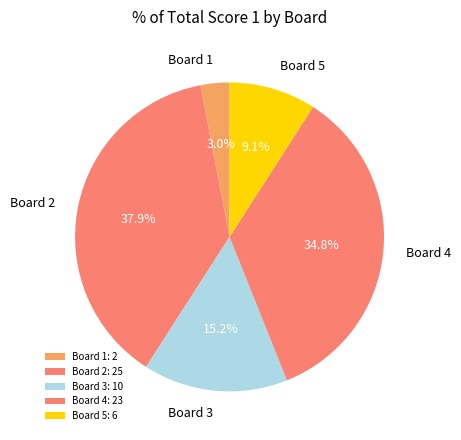

Between Board 3 and Board 4, which is larger?

Board 4